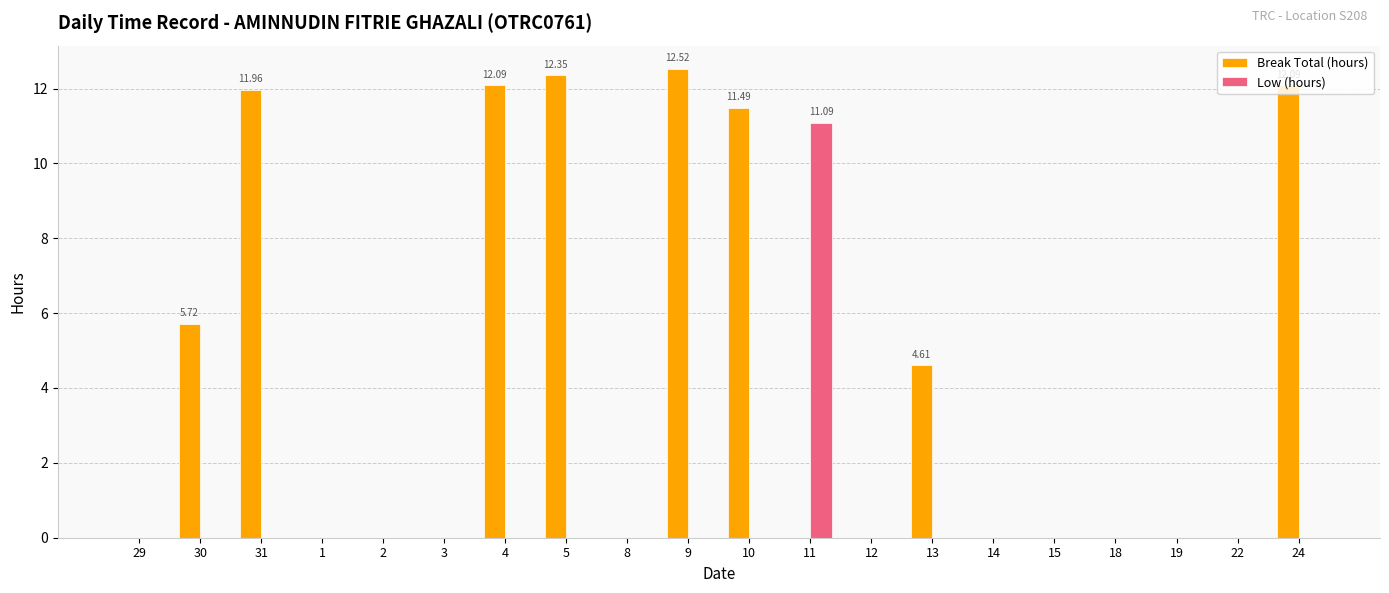

Between 2 and 9, which series saw the biggest shift?

Break Total (hours)